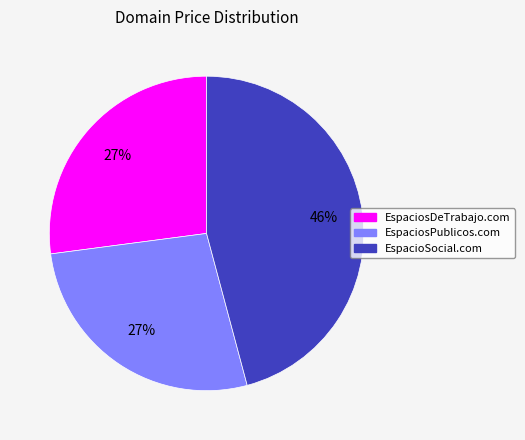

How many slices are in this pie chart?

3